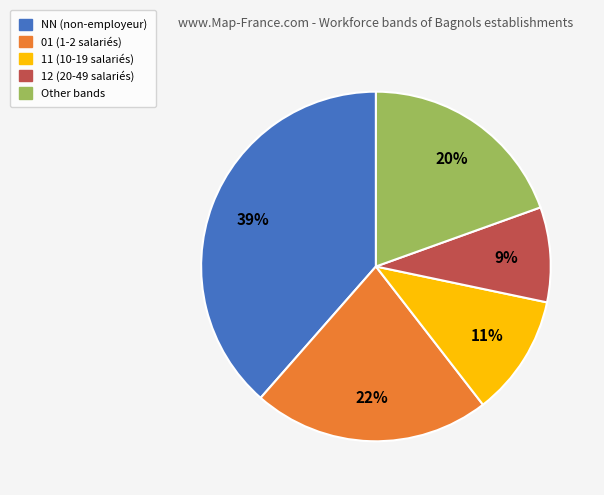

To the nearest percent, what is the average slice percentage?

20%